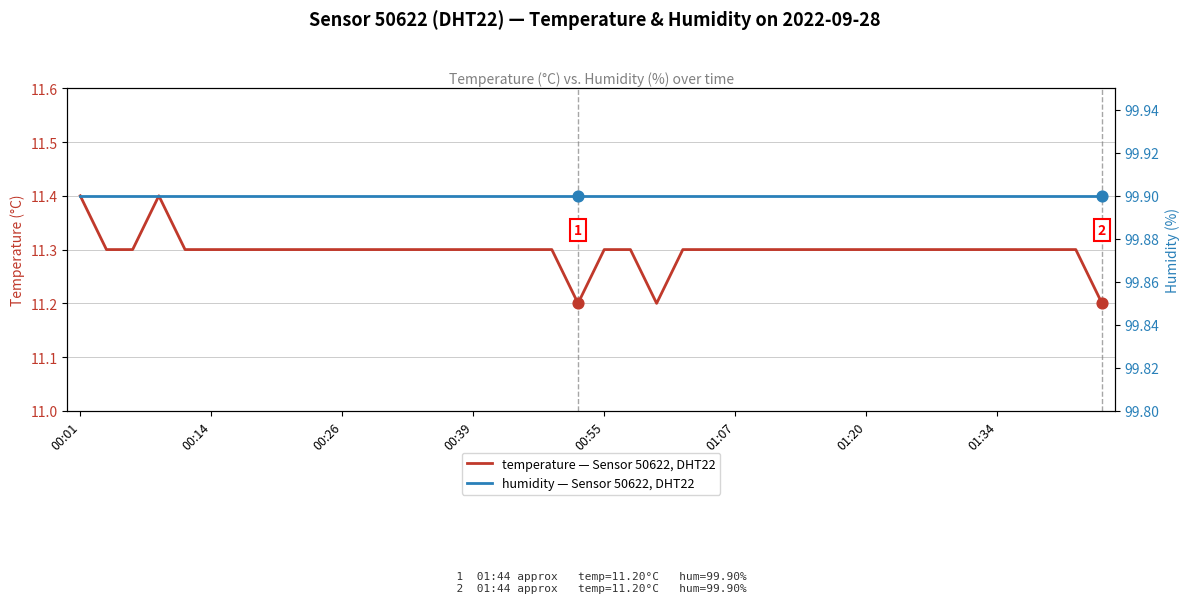

What is the total value across all series at 18?

111.2